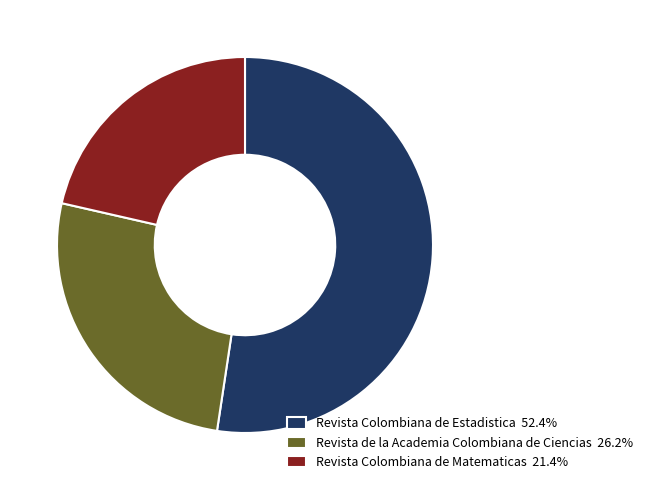

Does Revista Colombiana de Estadistica 52.4% account for over 50% of the chart?

Yes